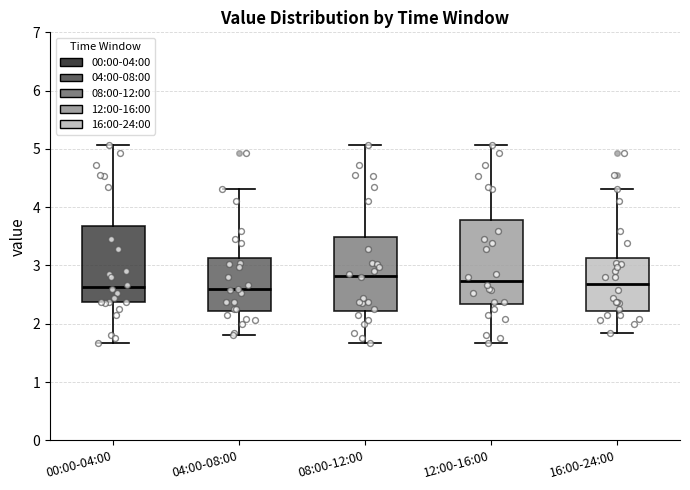

Where does the upper whisker of the box for 04:00-08:00 end on the y-axis? The values are not printed on the chart, so give them approximately, as read against the axis.

4.3